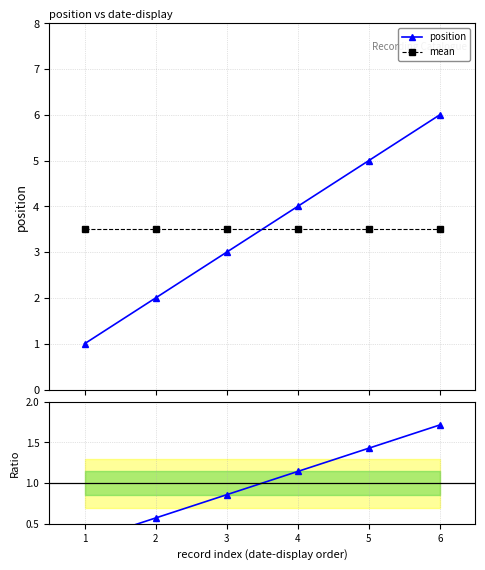

What is the maximum value for mean?

3.5